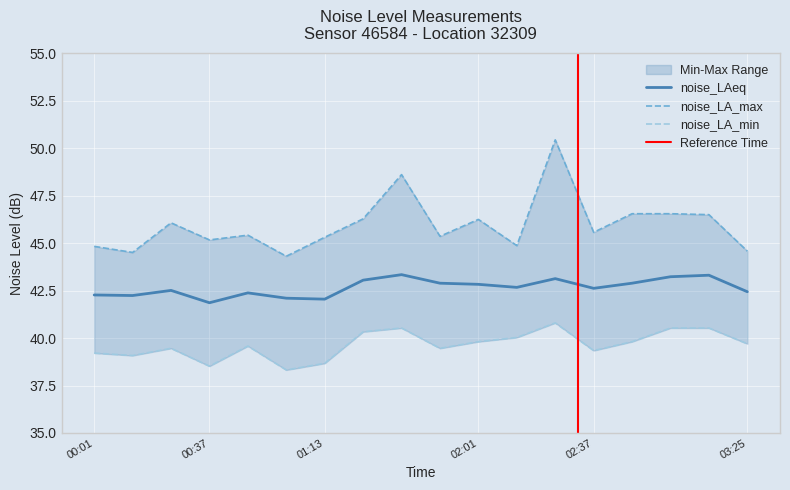

How many data points in noise_LA_max are less than 45?

5